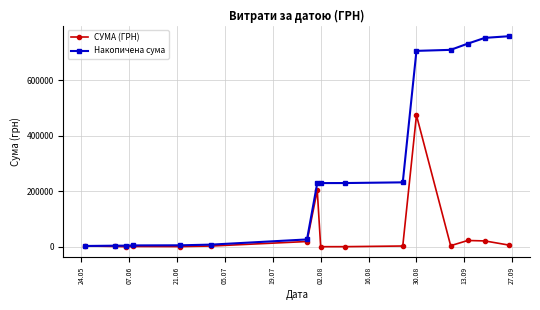

True or false: СУМА (ГРН) has more than 1 interior local peaks.

True